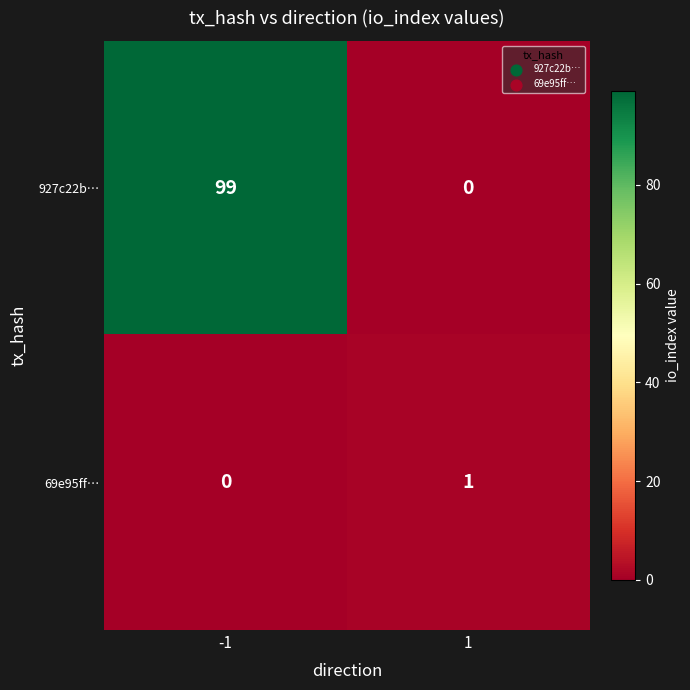

What is the difference between the 927c22b… values at 1 and -1?

99